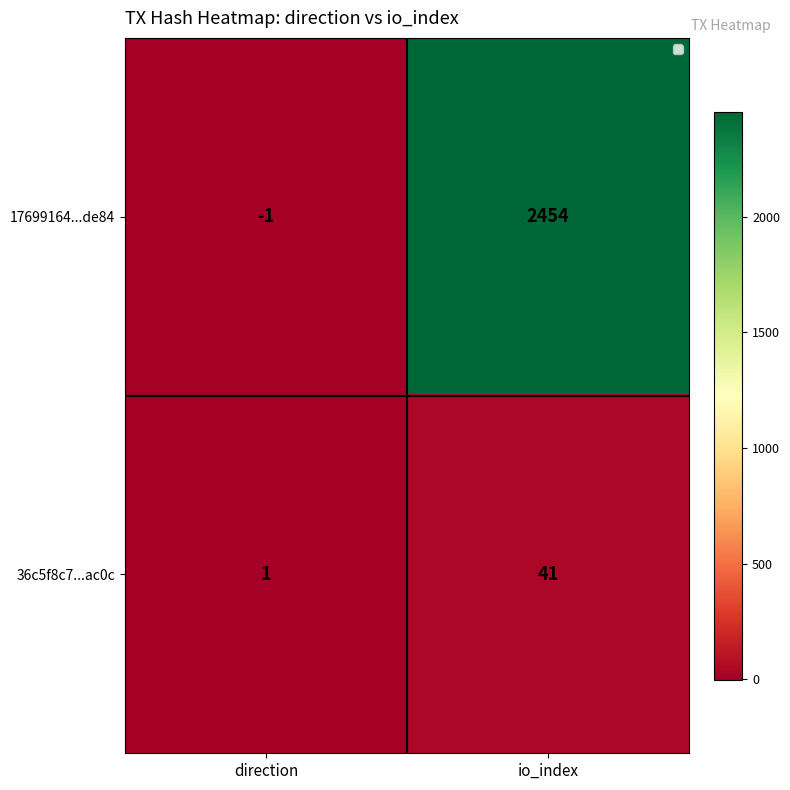

How many categories are shown in the chart?

2